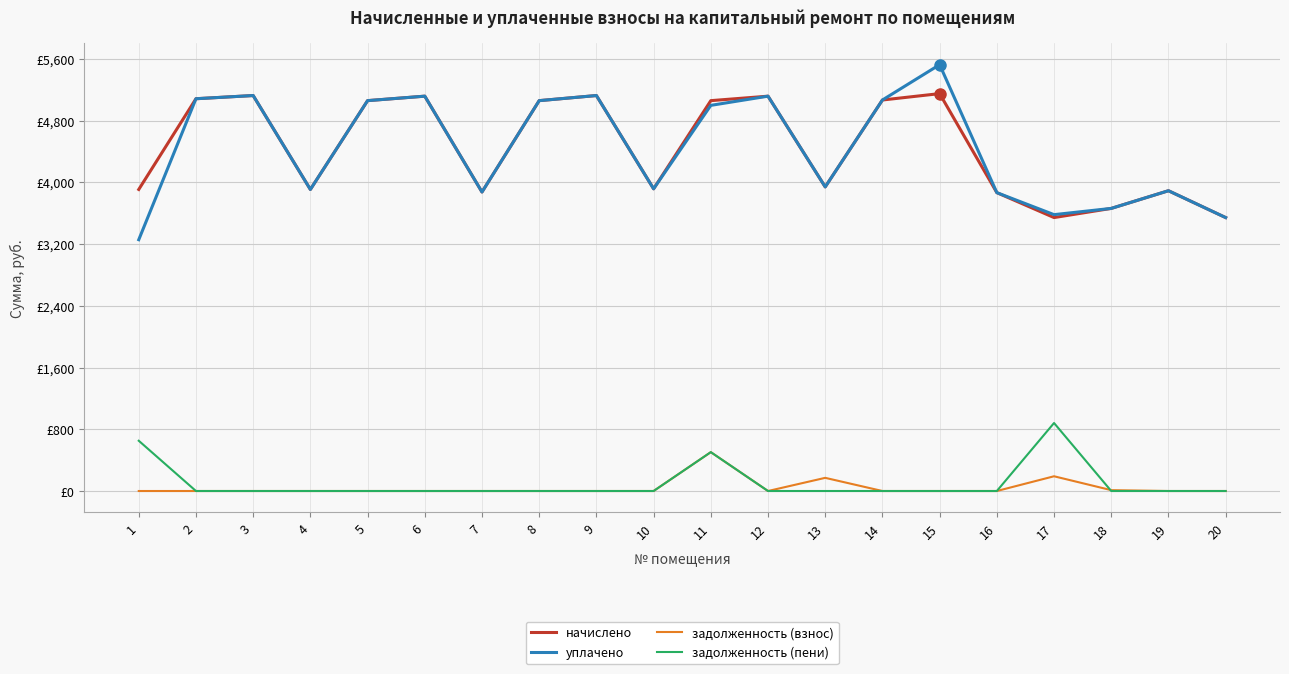

What value does the начислено series have at 20?

3543.8